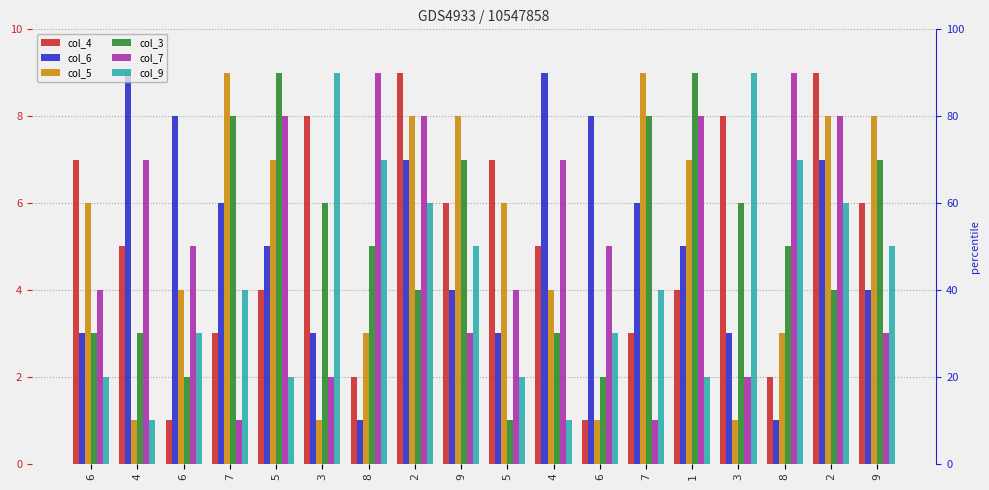

List the series in order of their peak value, lowest first.

col_4, col_6, col_5, col_3, col_7, col_9